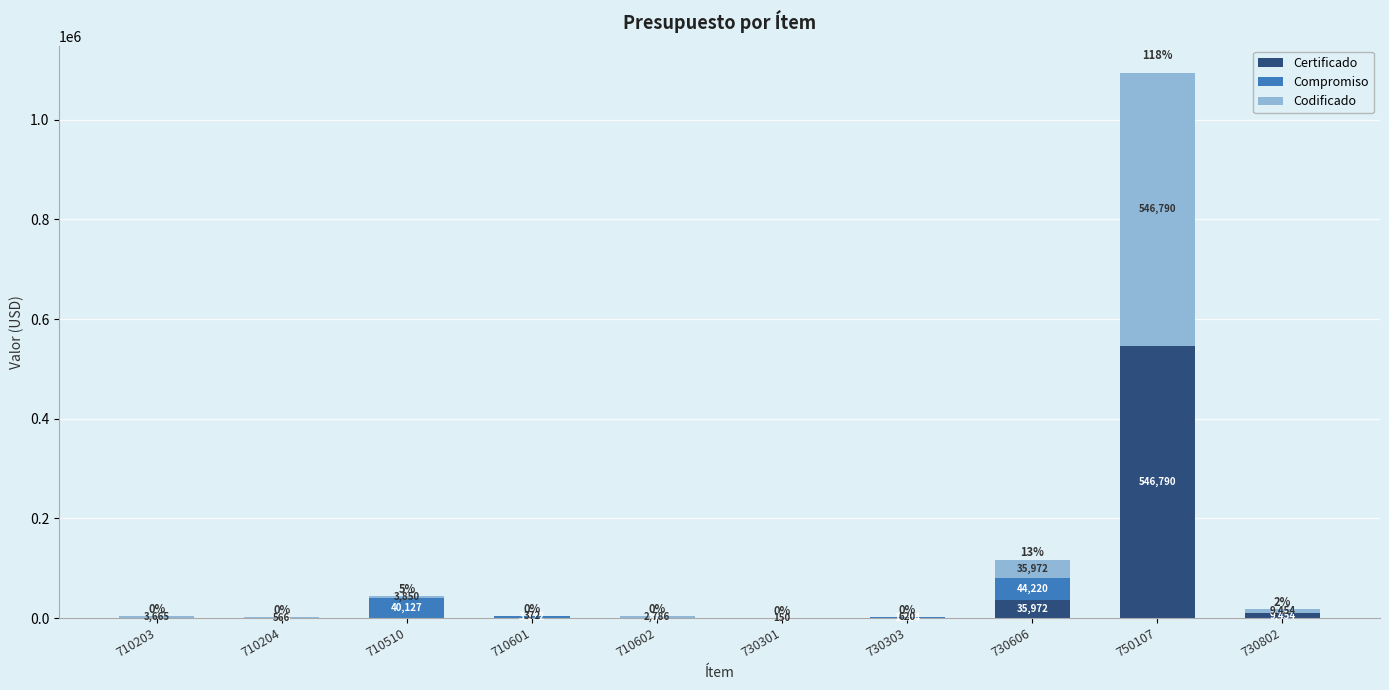

What is the maximum value for Certificado?

546790.2